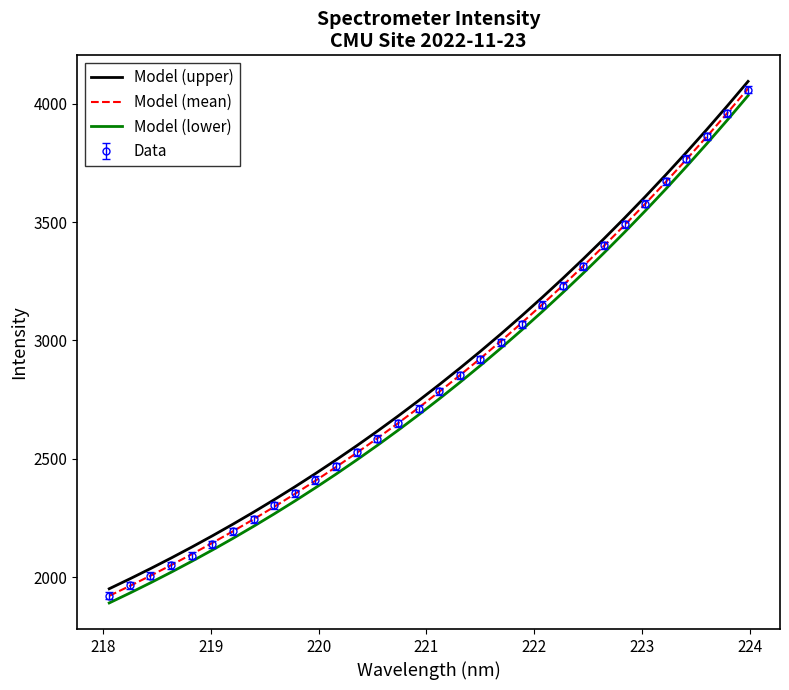

Which series has the largest total across all categories?

Model (upper)